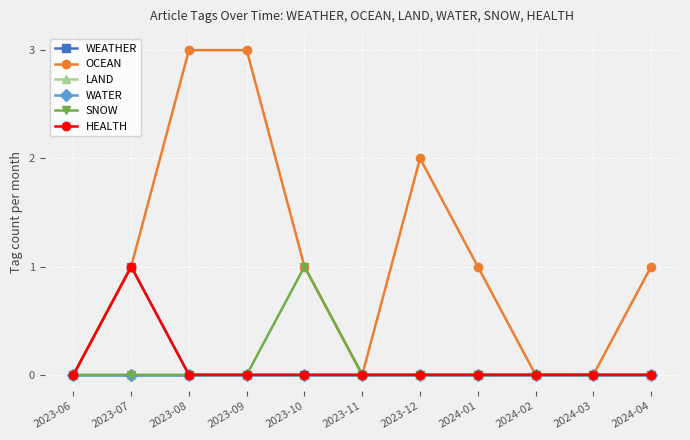

Does the chart have visible grid lines?

Yes